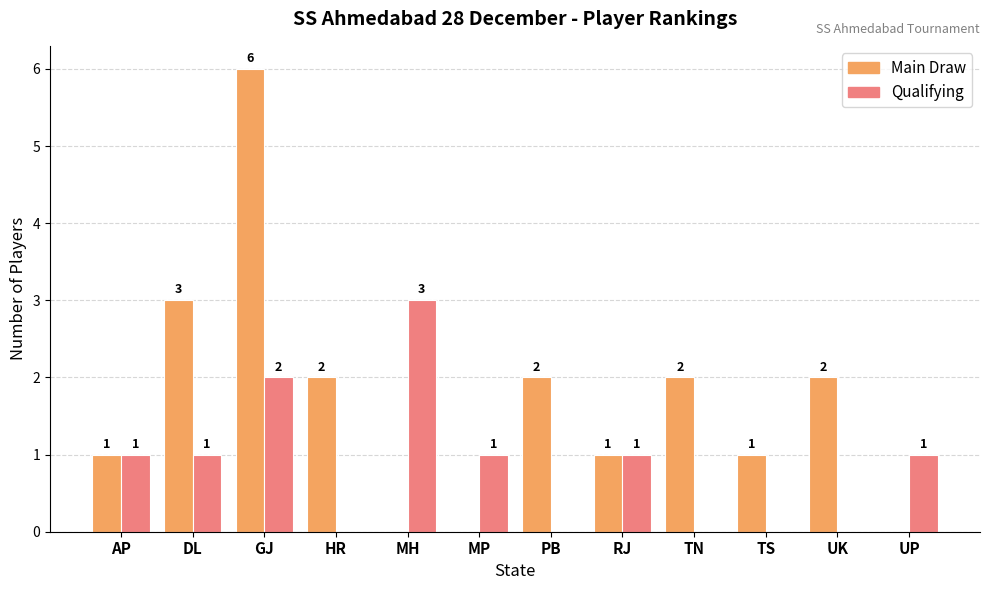

How many Qualifying values are between 0 and 1?

10